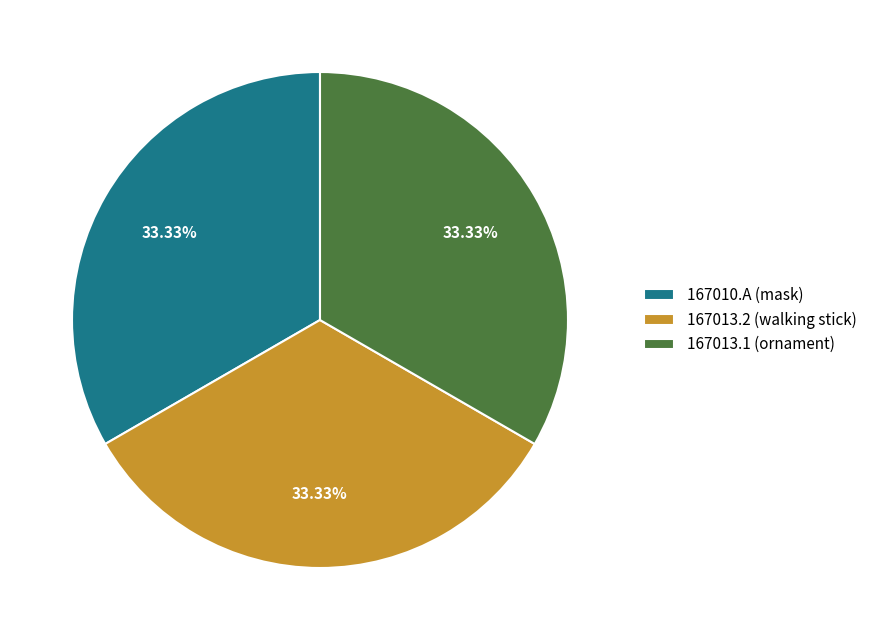

To the nearest percent, what percentage of the pie is 167013.2 (walking stick)?

33%